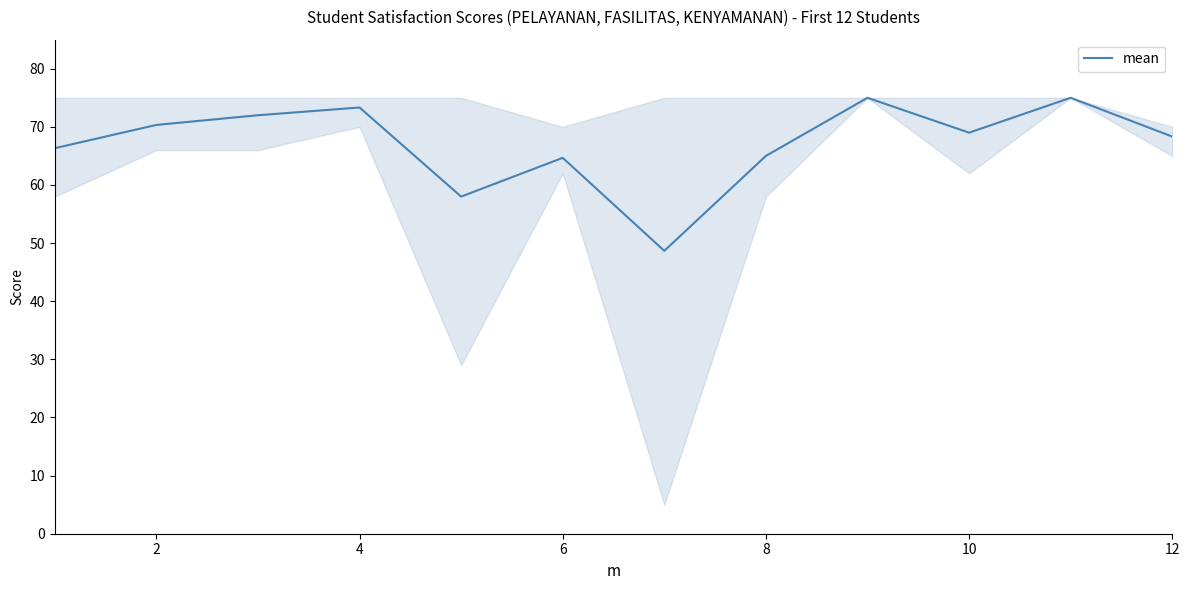

What is the difference between the maximum and minimum values?

26.3